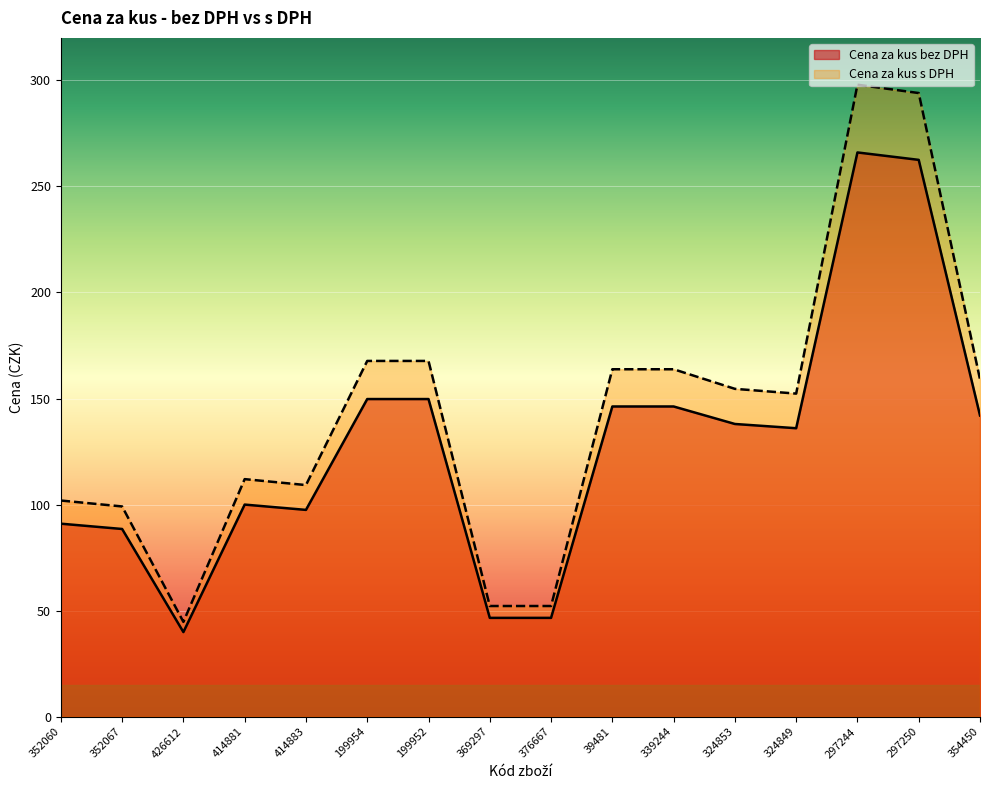

True or false: Cena za kus s DPH and Cena za kus bez DPH intersect in this chart.

False